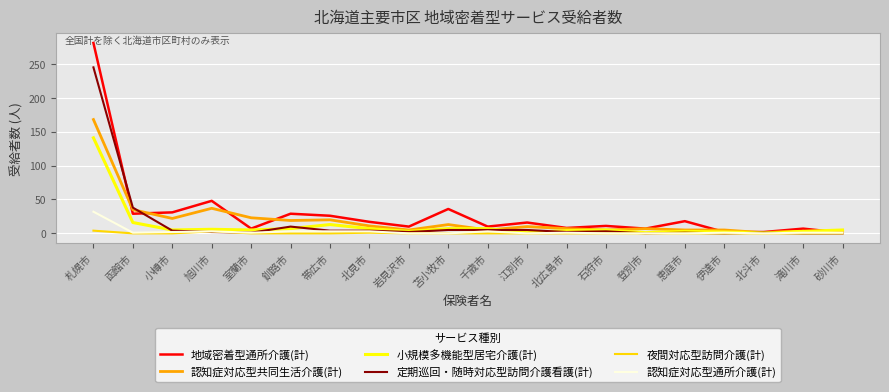

Which label corresponds to the largest value in the chart?

札幌市